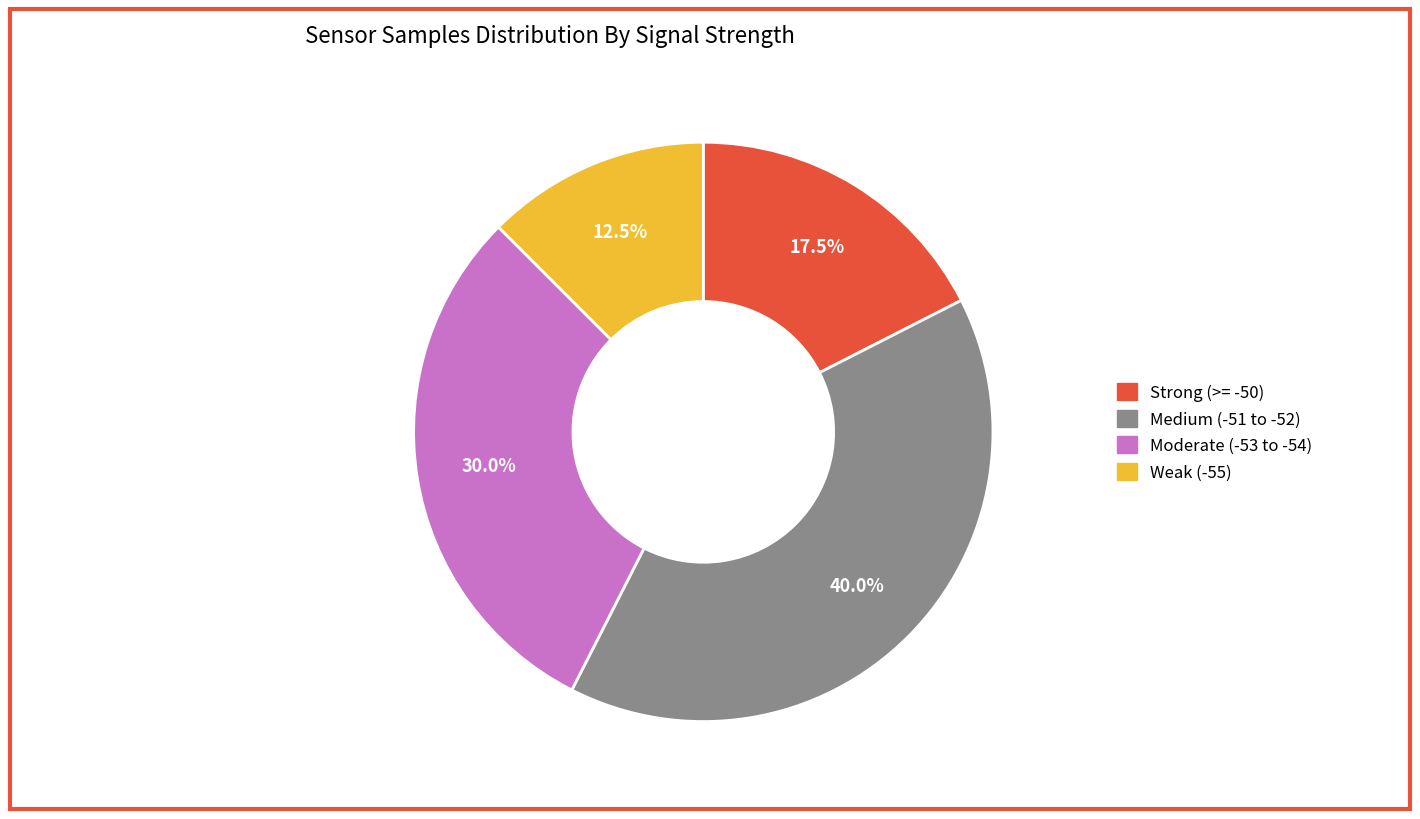

Does any single category account for the majority?

No